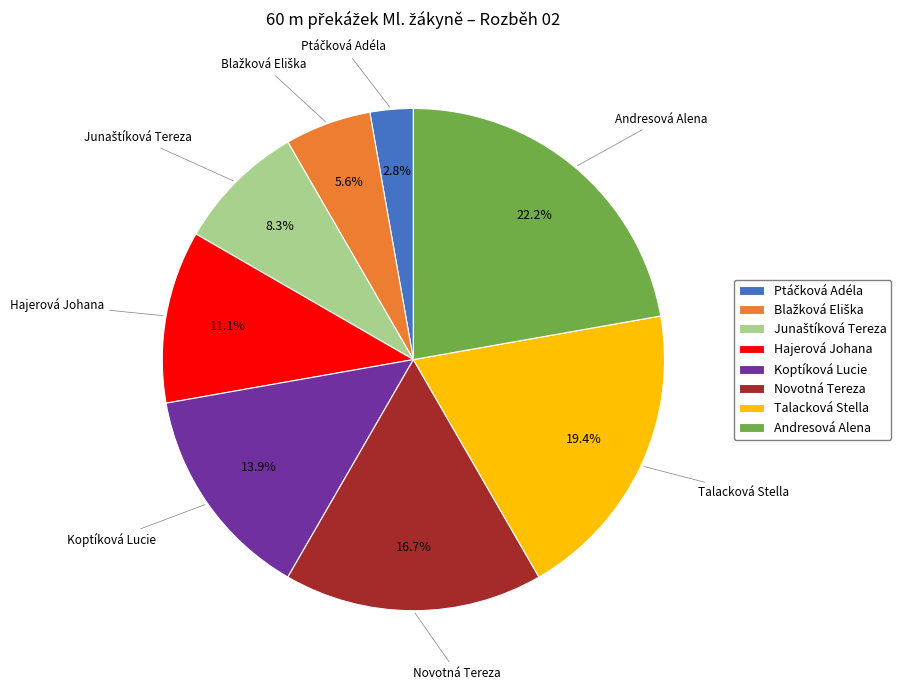

Approximately how many times larger is the value at Andresová Alena compared to Talacková Stella?

1.1